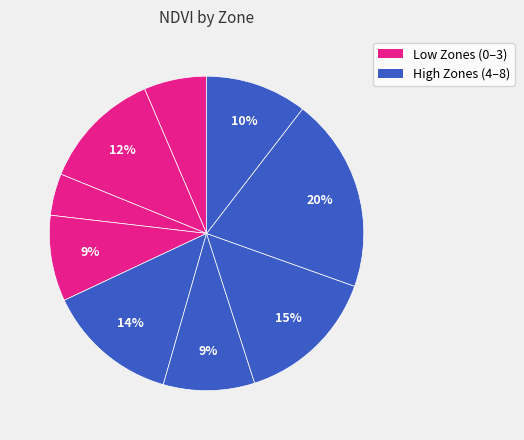

How many slices are in this pie chart?

9